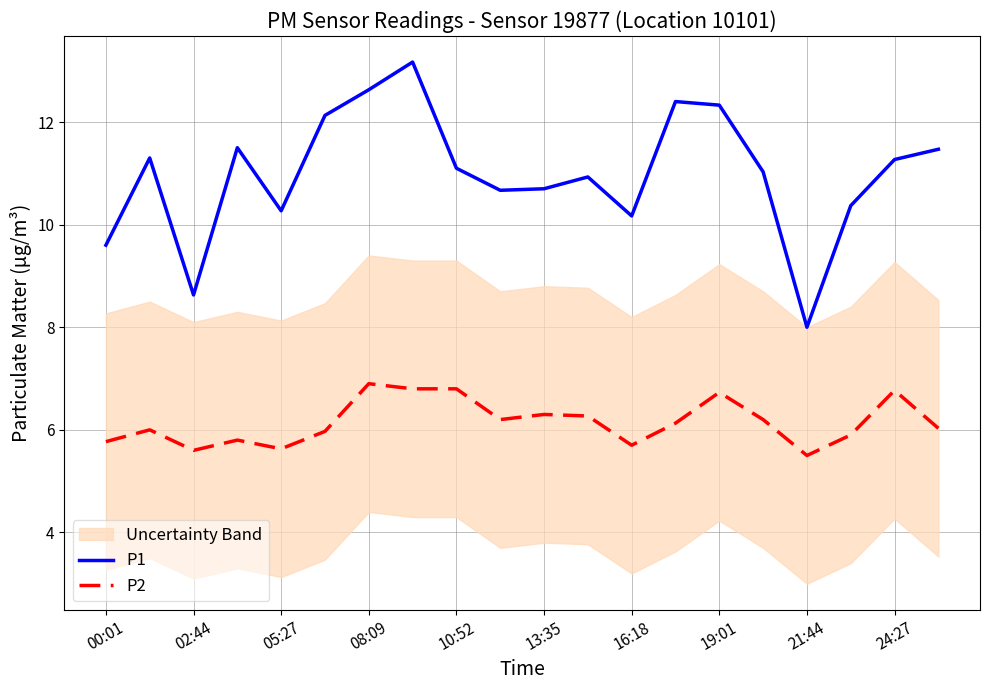

Is the value of P1 at 21:44 greater than the value of P2 at 08:09?

Yes